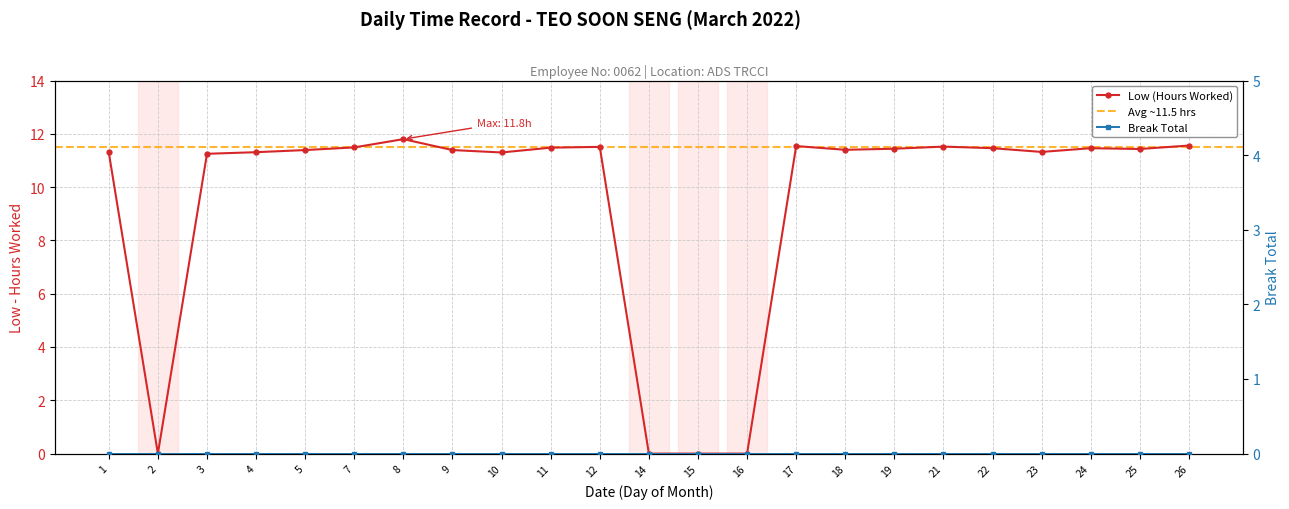

How many values are below 11?

4